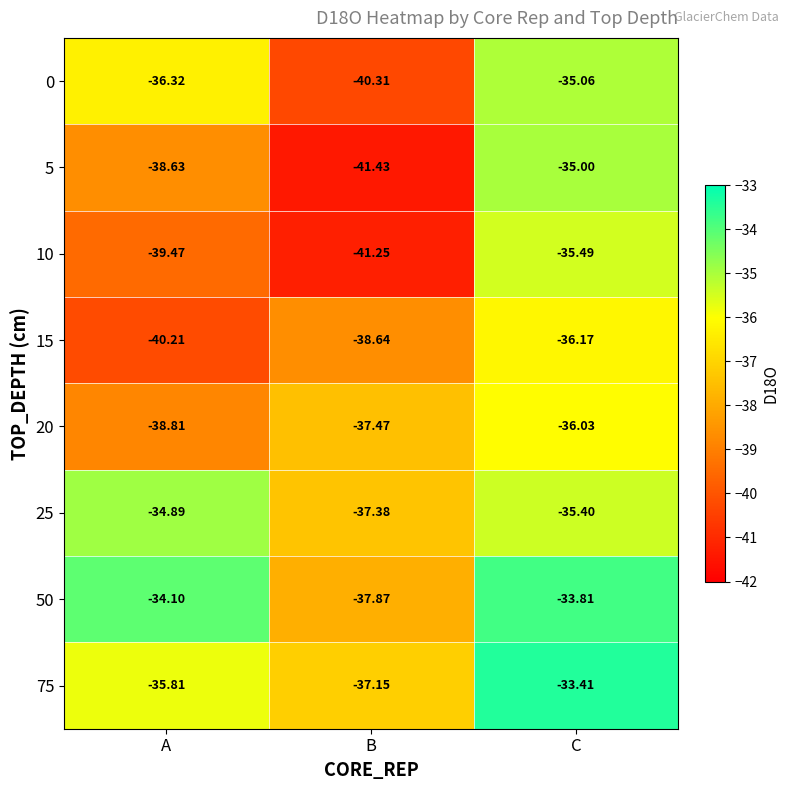

At which label is 10 closest to -38?

A